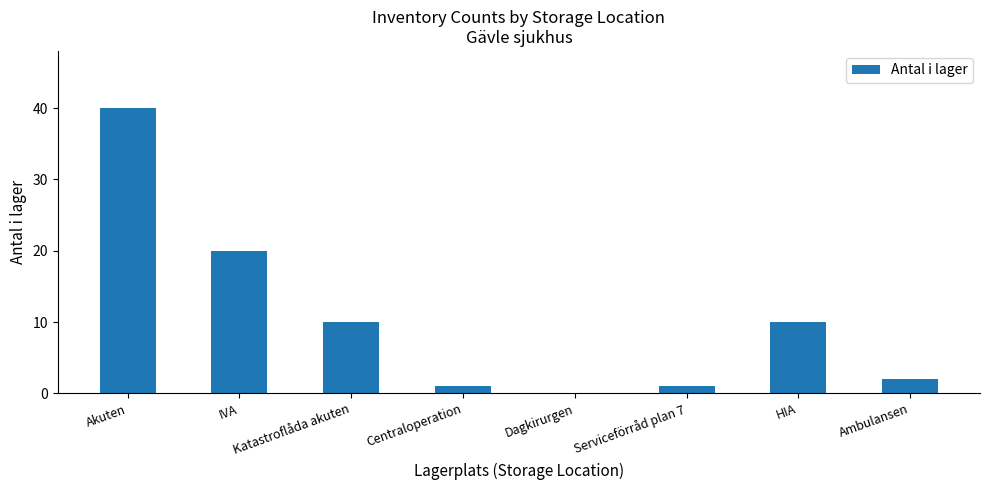

How many positive values are there?

7